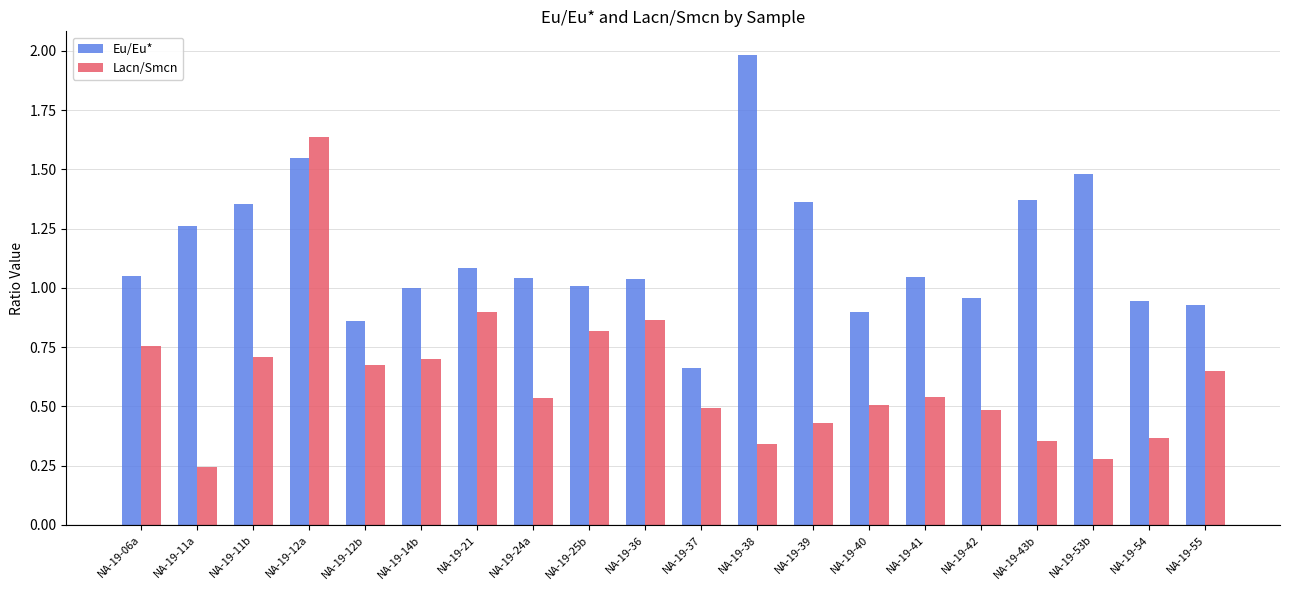

Which series changed the most between NA-19-38 and NA-19-54?

Eu/Eu*